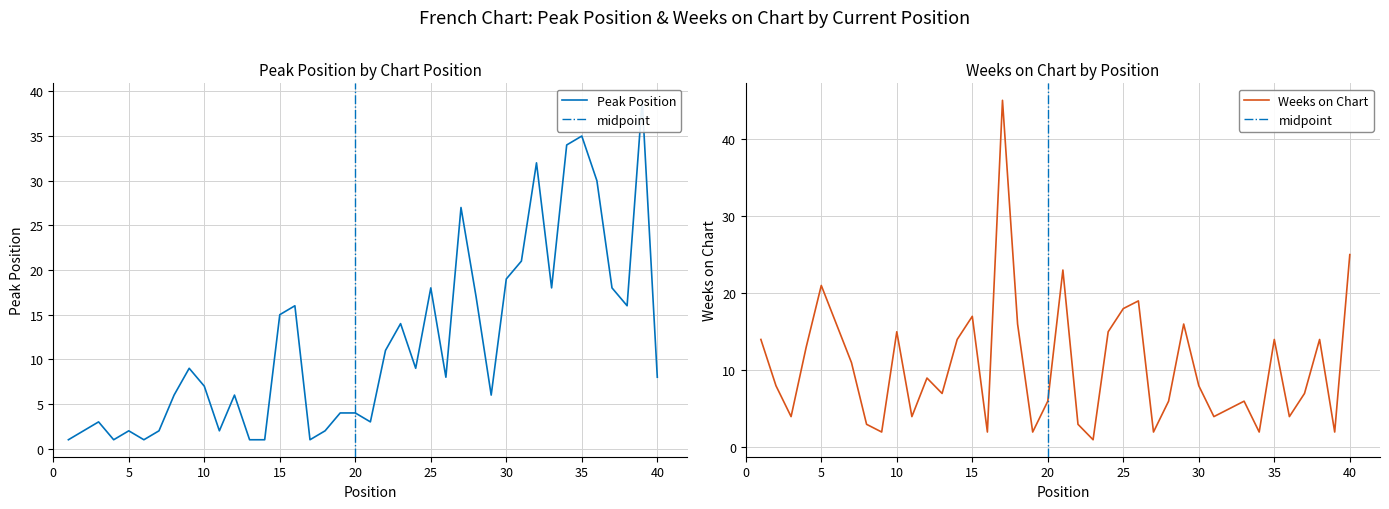

How many data points in Peak Position are less than 8?

19